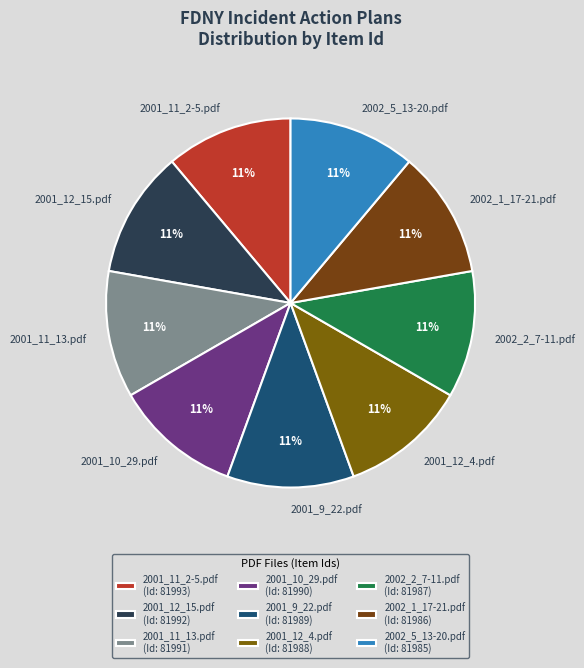

To the nearest percent, what percentage of the pie is 2001_12_4.pdf?

11%